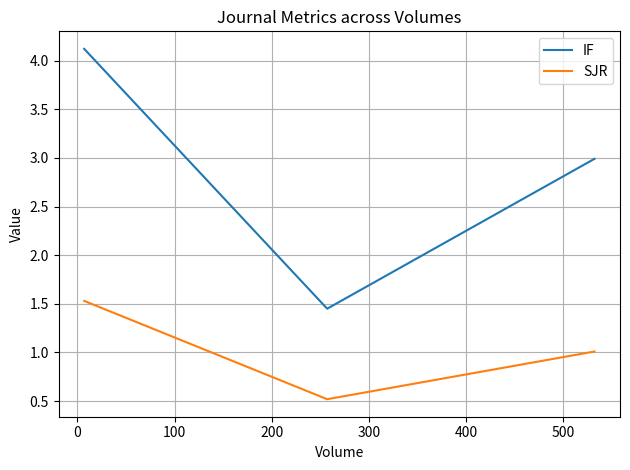

Rank the series by their average value, from highest to lowest.

IF, SJR